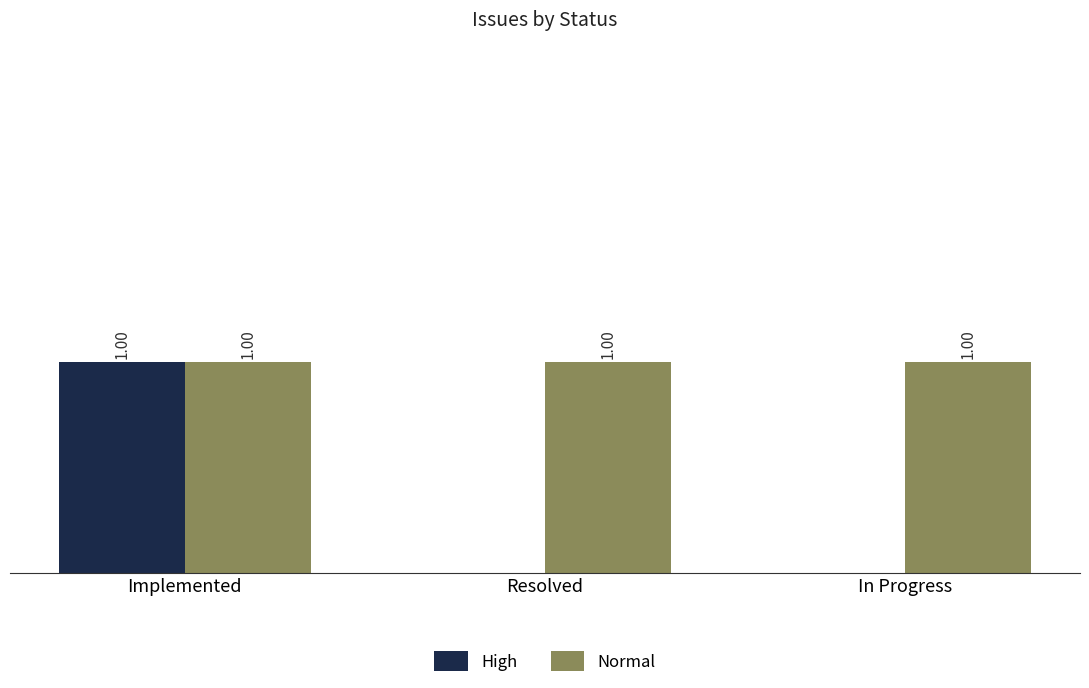

Which series changed the most between Implemented and In Progress?

High